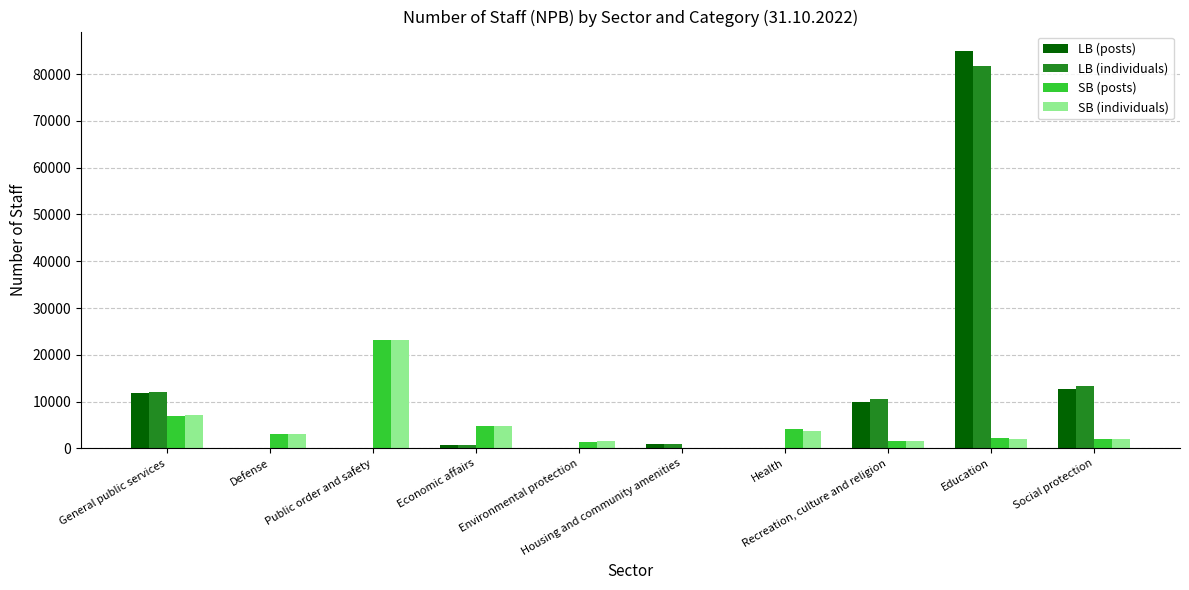

What is the maximum value shown in the chart?

84839.0